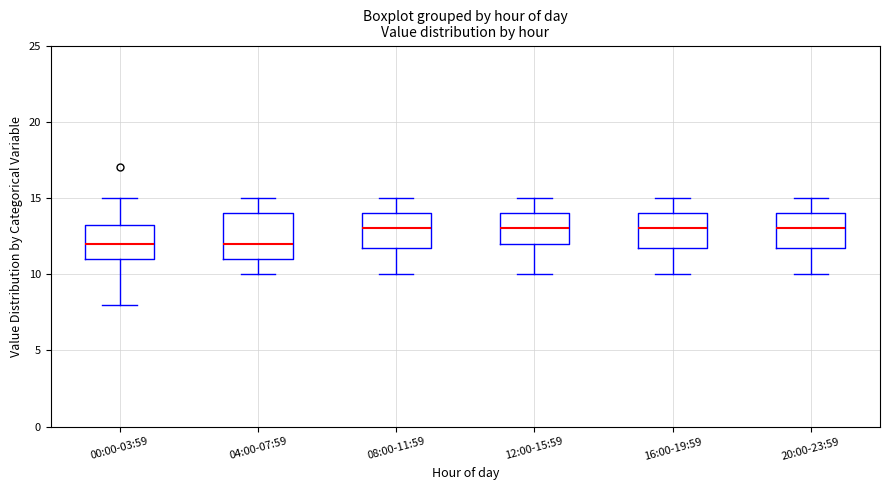

Reading left to right, read every box against the y-axis: the position of its median line, the range the box covers, and the ends of its whiskers. The values are not printed on the chart, so give them approximately, as read against the axis.

00:00-03:59: median 12.0, box 11.0 to 13.5, whiskers 8.0 to 15.0
04:00-07:59: median 12.0, box 11.0 to 14.0, whiskers 10.0 to 15.0
08:00-11:59: median 13.0, box 12.0 to 14.0, whiskers 10.0 to 15.0
12:00-15:59: median 13.0, box 12.0 to 14.0, whiskers 10.0 to 15.0
16:00-19:59: median 13.0, box 12.0 to 14.0, whiskers 10.0 to 15.0
20:00-23:59: median 13.0, box 12.0 to 14.0, whiskers 10.0 to 15.0